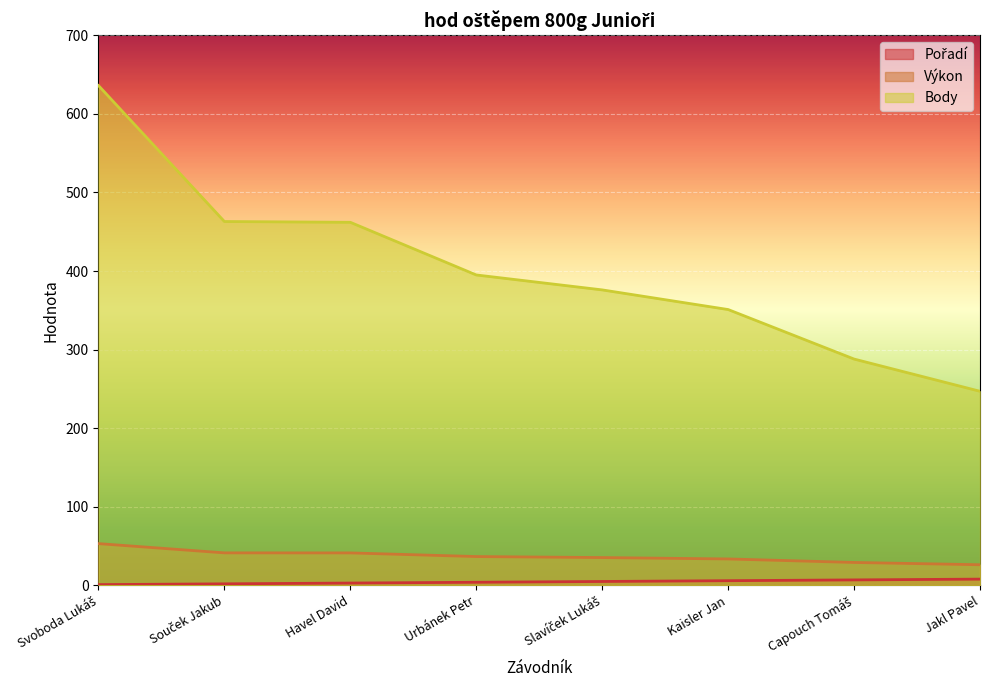

What is the difference between the Výkon values at Kaisler Jan and Svoboda Lukáš?

19.5